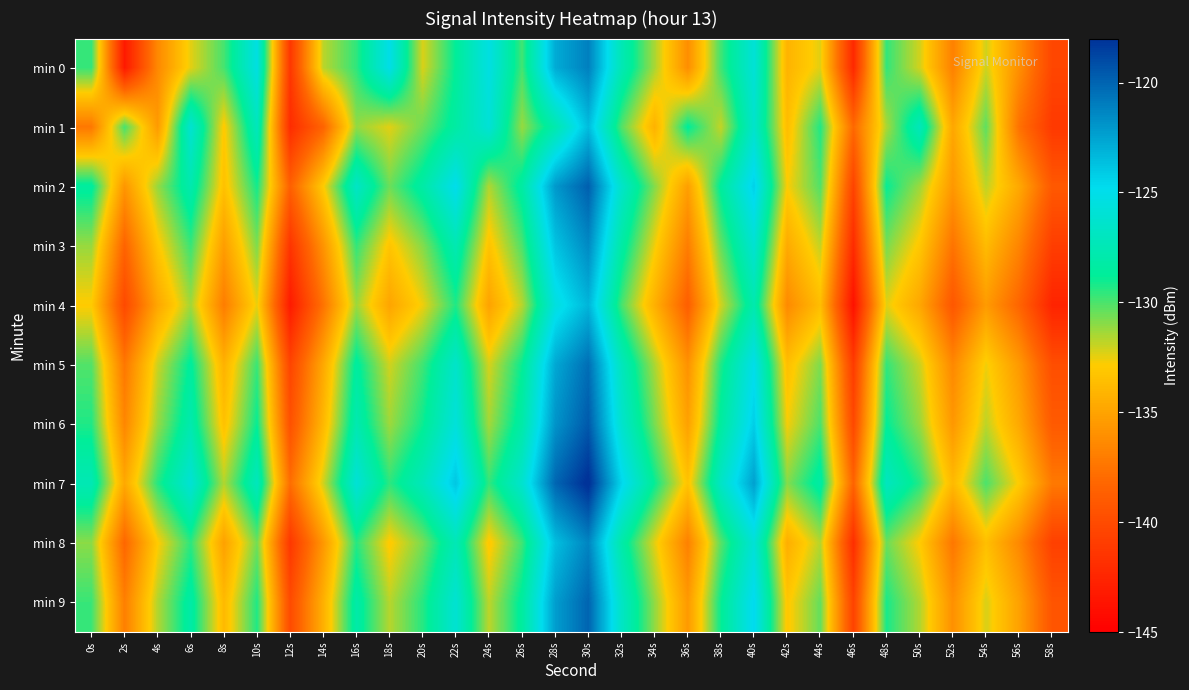

At how many categories does at least one series exceed -128?

16